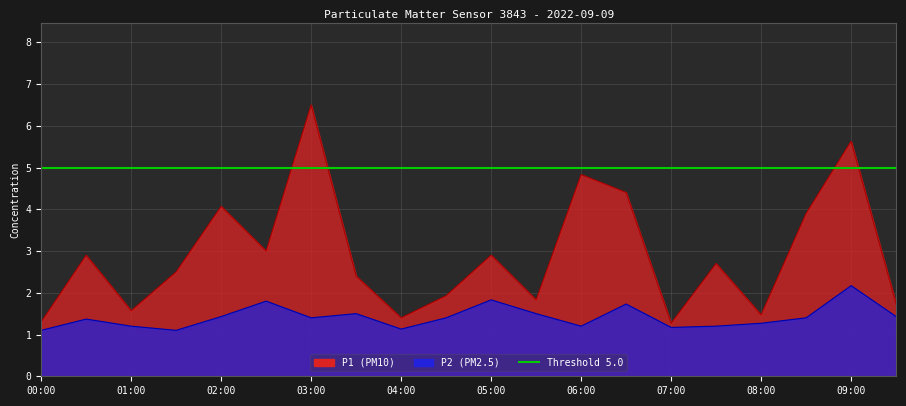

Reading left to right, extract all data points from this chart.

P1: 00:00=1.3	00:30=2.9	01:00=1.6	01:30=2.5	02:00=4.1	02:30=3.0	03:00=6.5	03:30=2.4	04:00=1.4	04:30=1.9	05:00=2.9	05:30=1.8	06:00=4.8	06:30=4.4	07:00=1.3	07:30=2.7	08:00=1.5	08:30=3.9	09:00=5.6	09:30=1.7
P2: 00:00=1.1	00:30=1.4	01:00=1.2	01:30=1.1	02:00=1.4	02:30=1.8	03:00=1.4	03:30=1.5	04:00=1.1	04:30=1.4	05:00=1.8	05:30=1.5	06:00=1.2	06:30=1.7	07:00=1.2	07:30=1.2	08:00=1.3	08:30=1.4	09:00=2.2	09:30=1.4